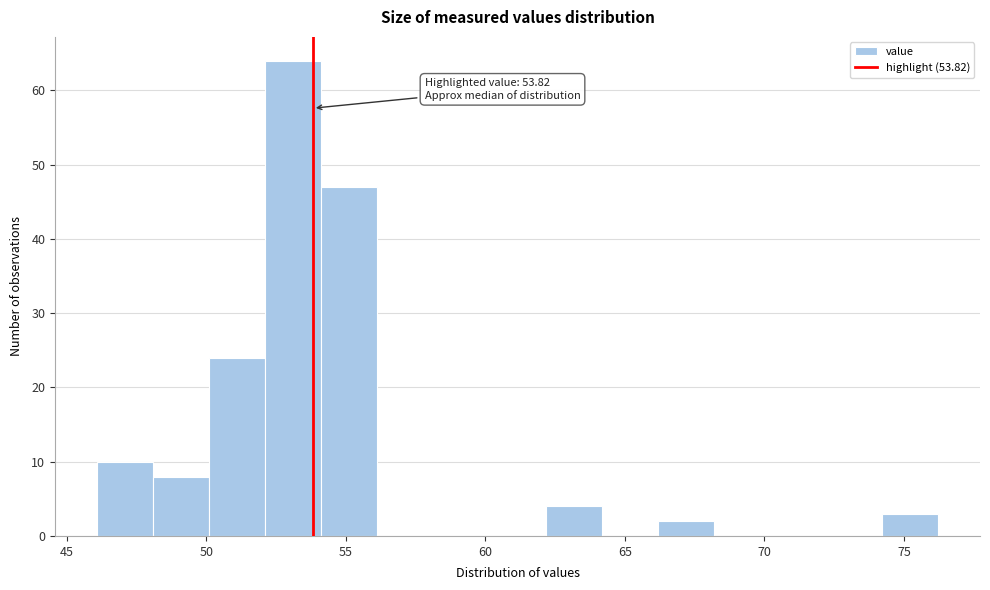

Which range on the x-axis has the tallest bar?

52 to 54